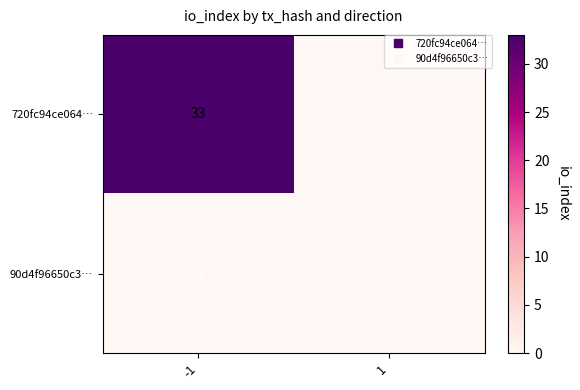

What is the highest value of the 720fc94ce064… series?

33